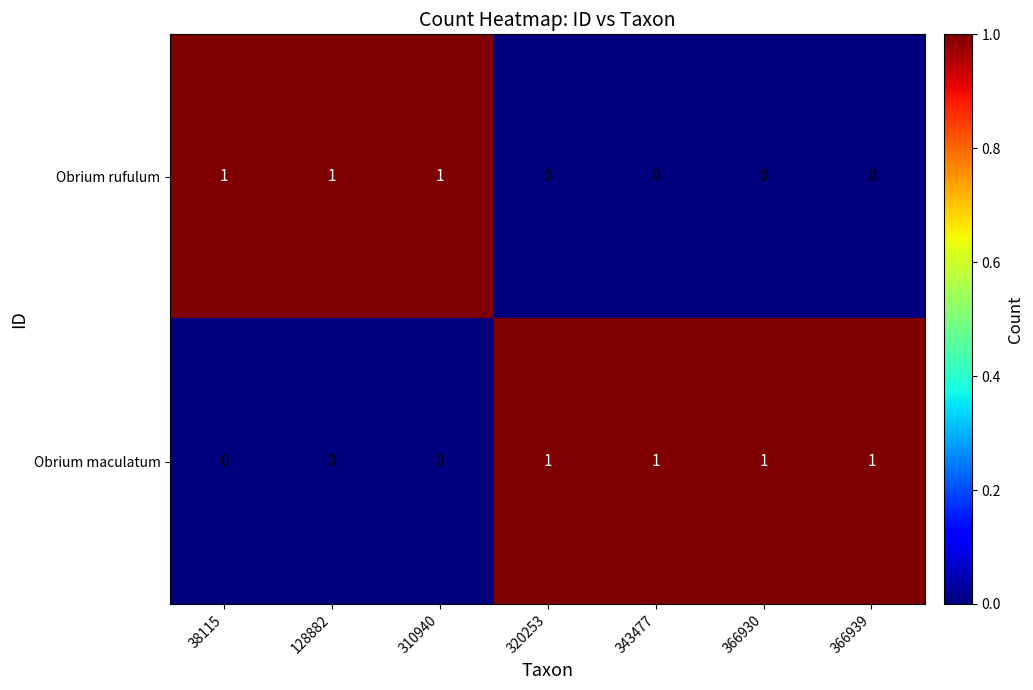

What is the difference between the highest and lowest values at 310940?

1